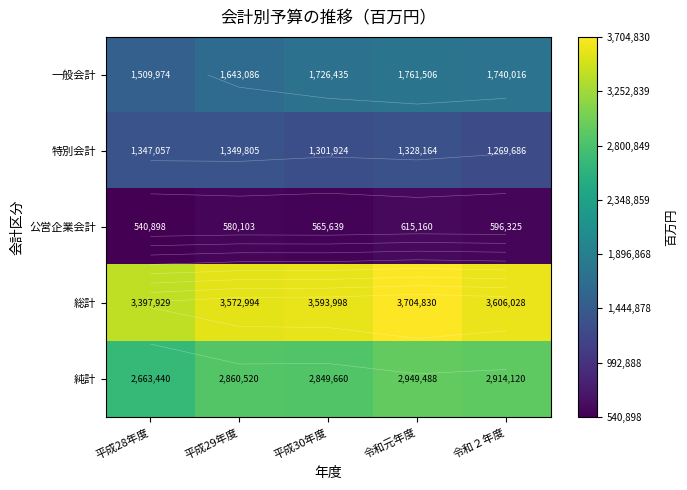

How many 公営企業会計 values are between 565639 and 596325?

3